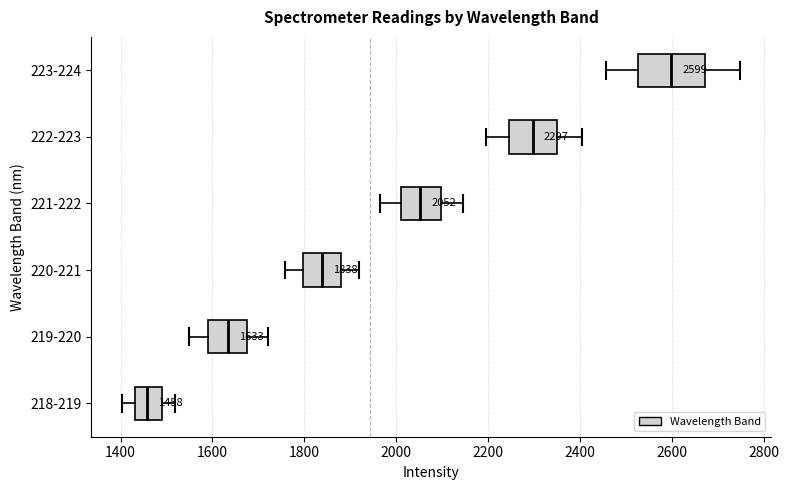

Which box's median line is the furthest to the left?

218-219